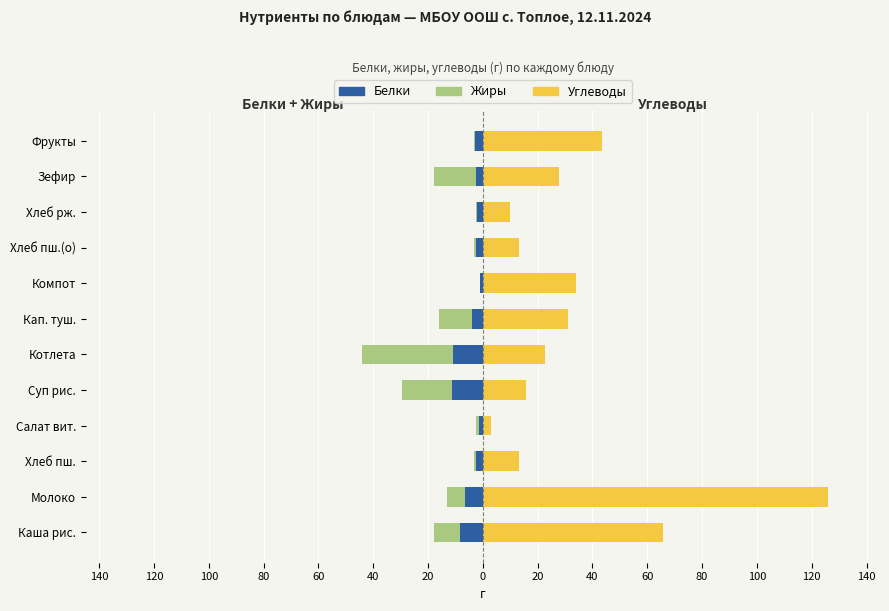

At how many categories does at least one series exceed 83?

1